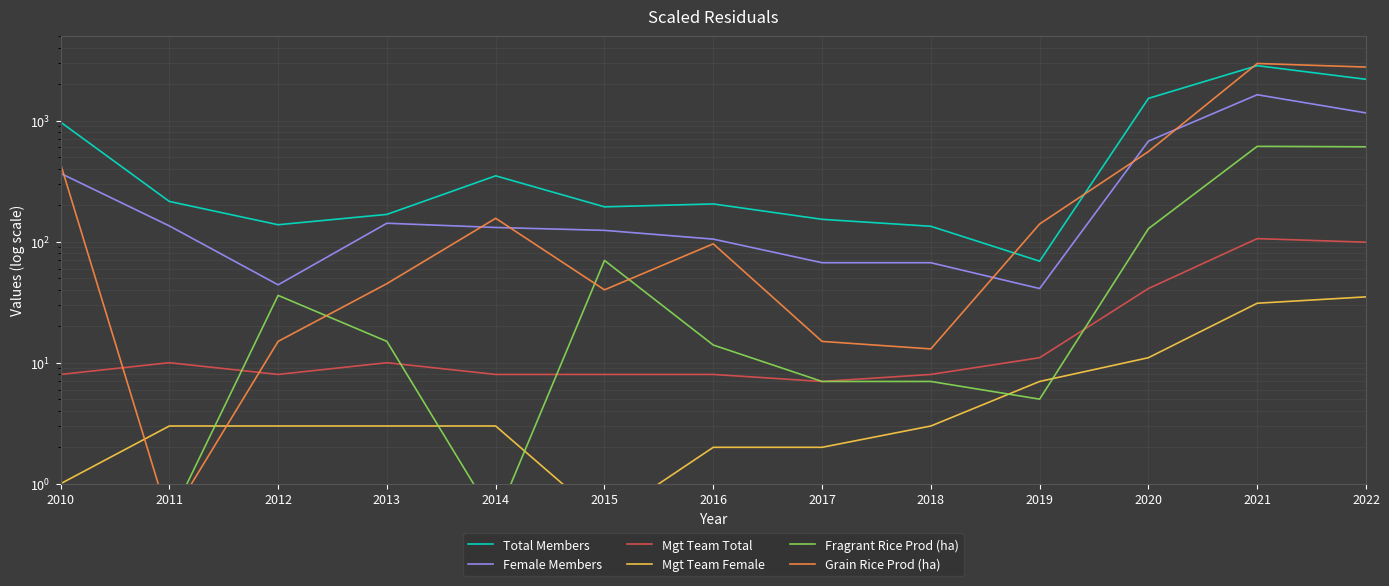

At which category does Total Members reach its first local peak?

2014